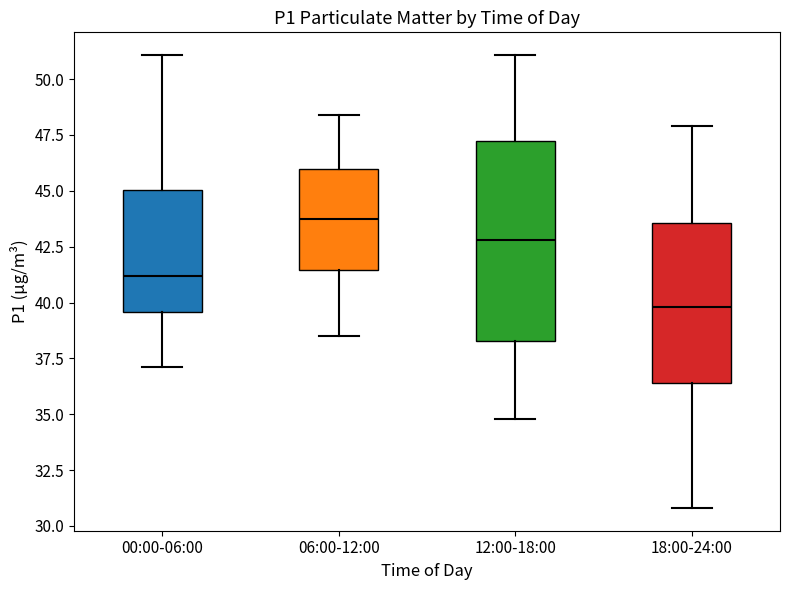

Which box is the tallest, from its lower edge to its upper edge?

12:00-18:00